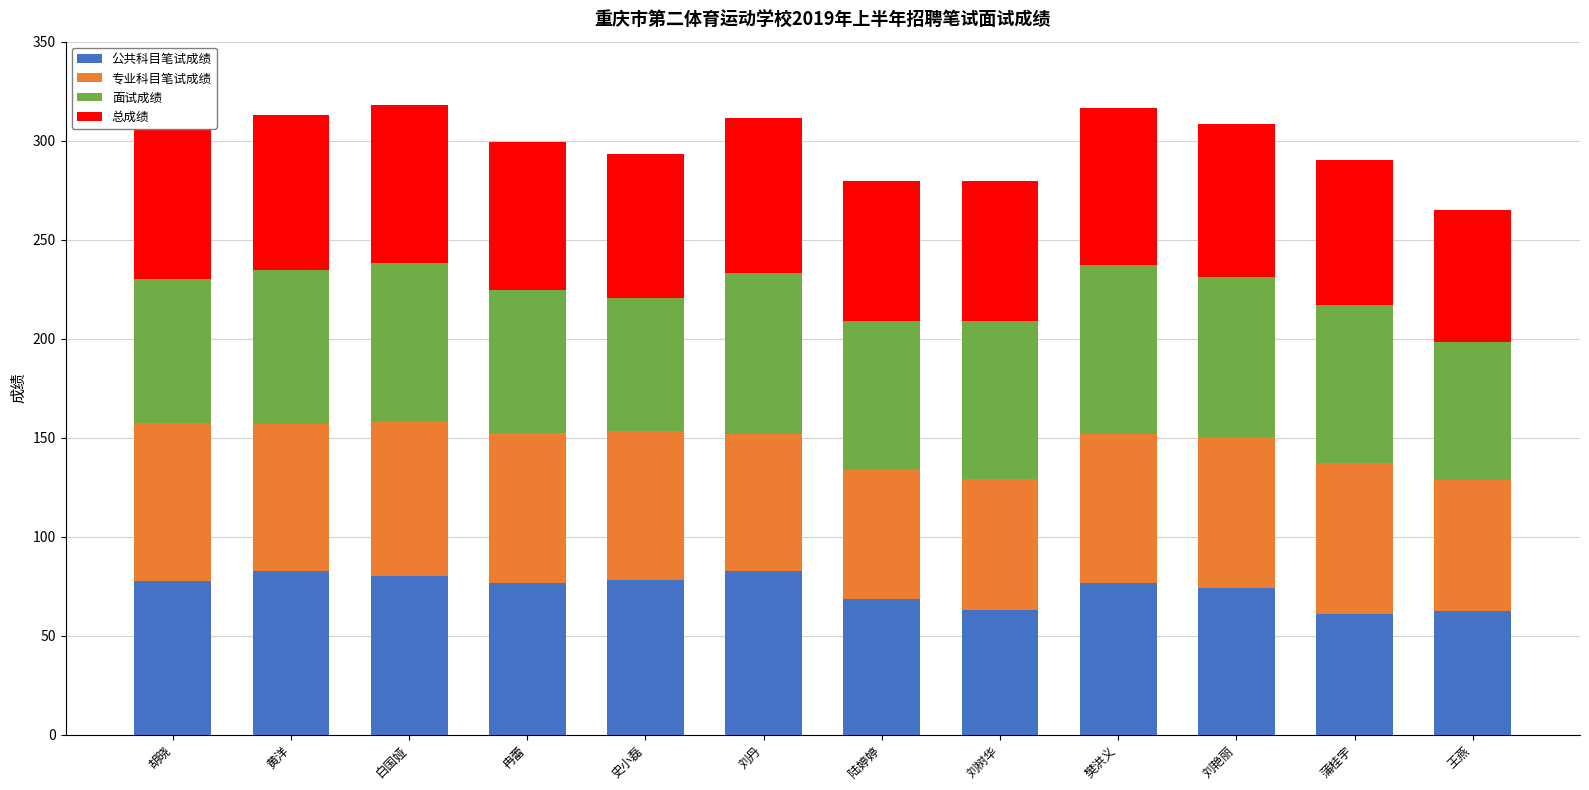

What is the sum of the 公共科目笔试成绩 values at 樊洪义 and 刘艳丽?

150.5